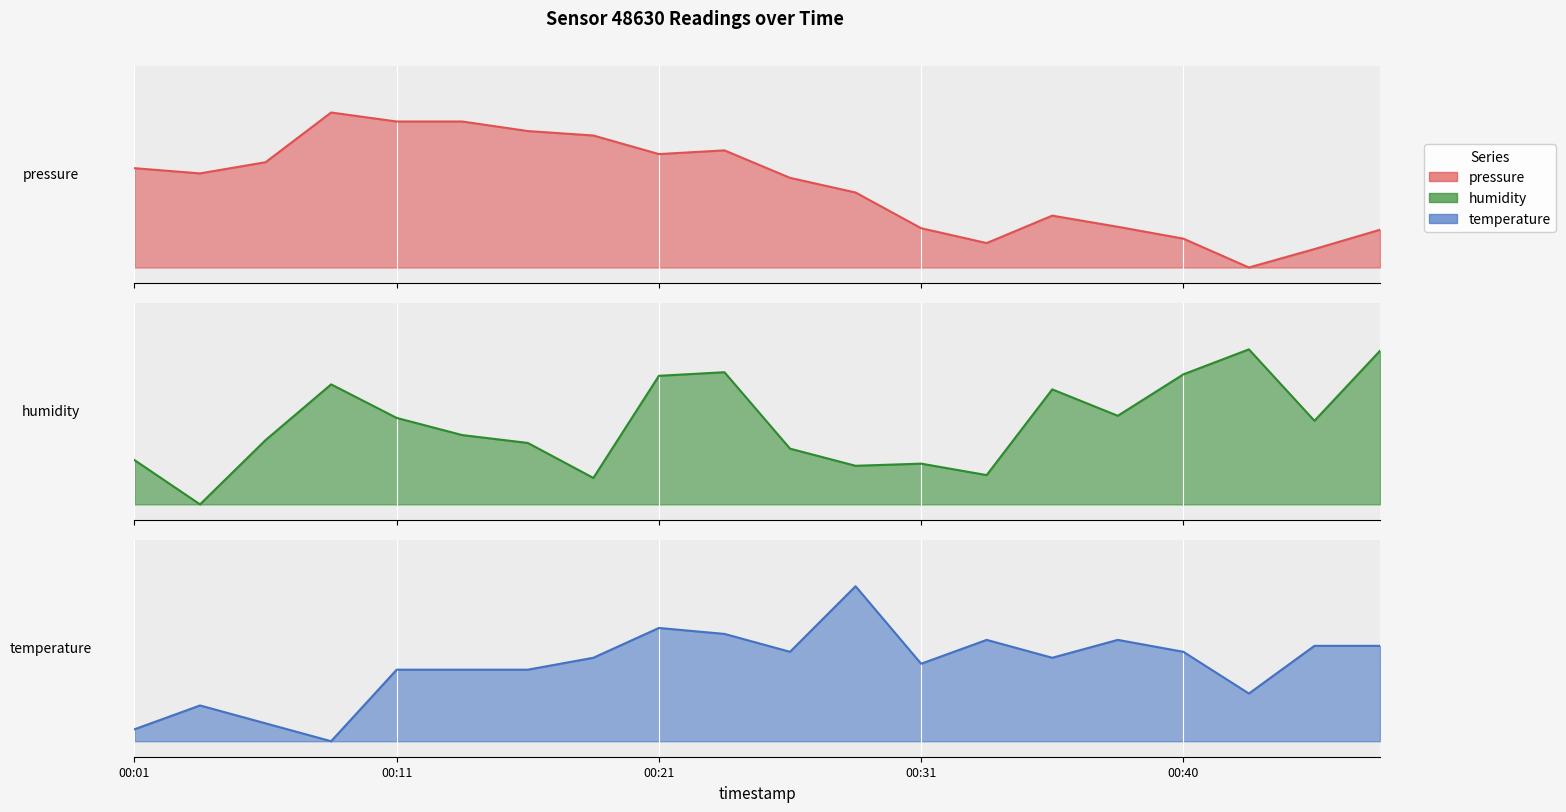

What value does the pressure series have at 00:35?

0.3